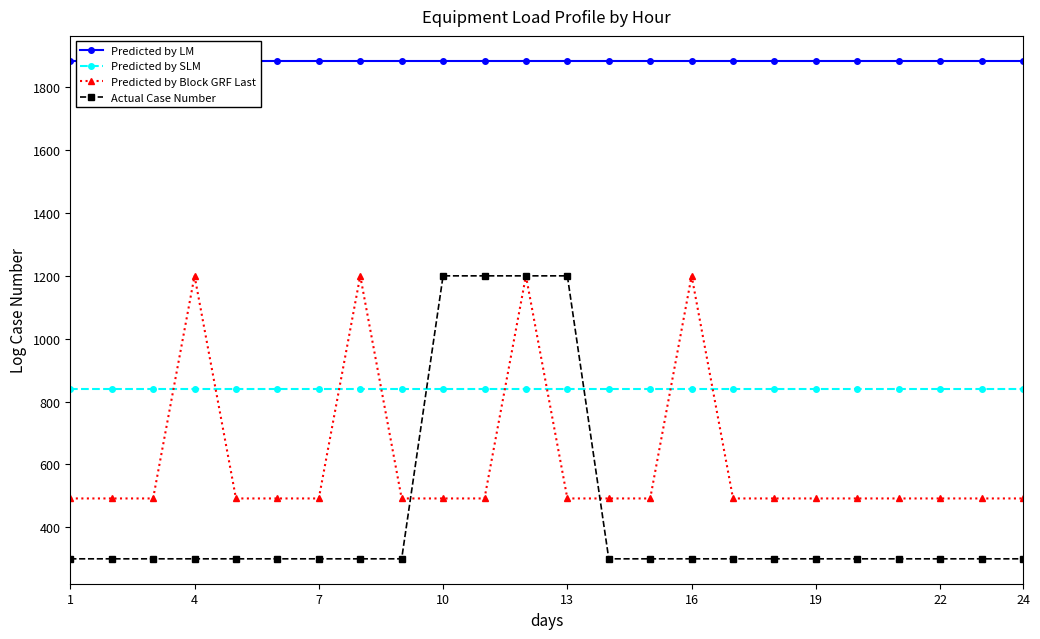

True or false: Predicted by LM and Predicted by SLM cross at least once.

False